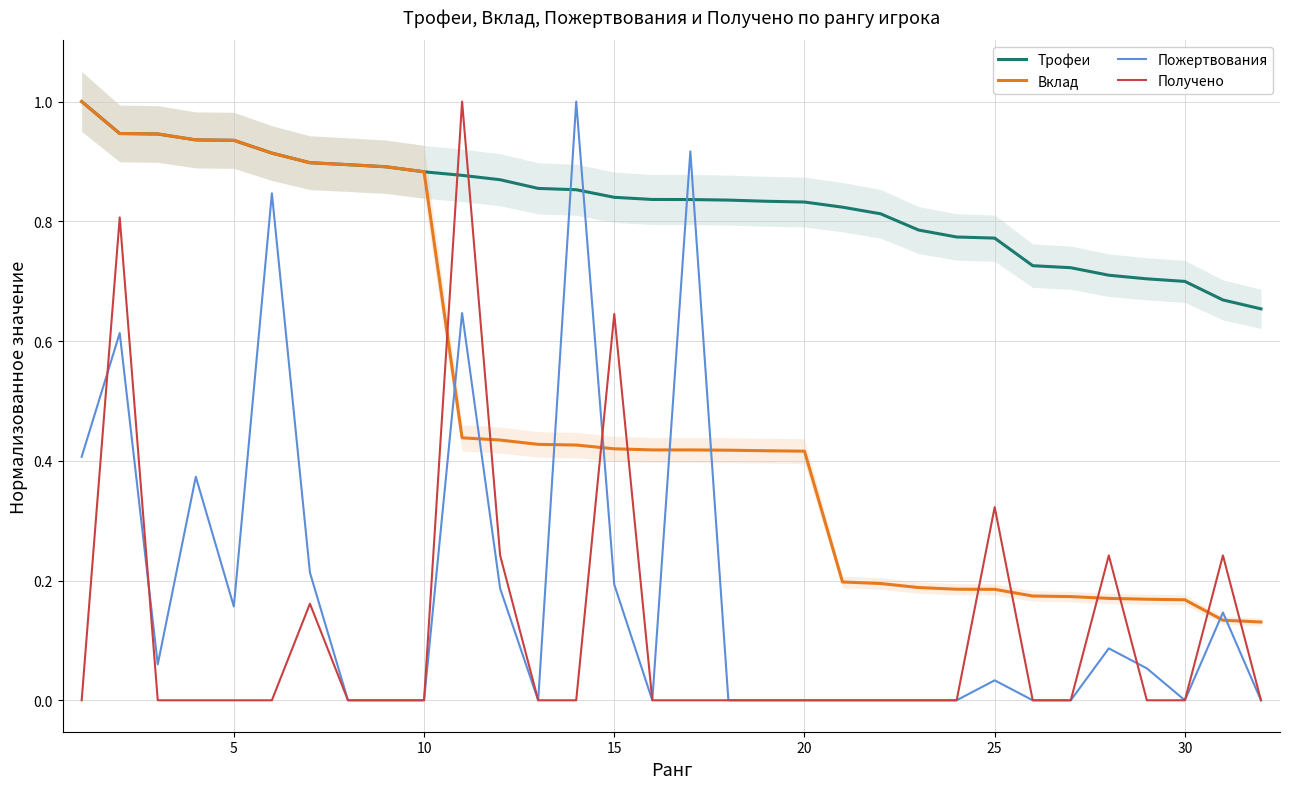

After their last crossing, which series has the higher values: Получено or Вклад?

Вклад